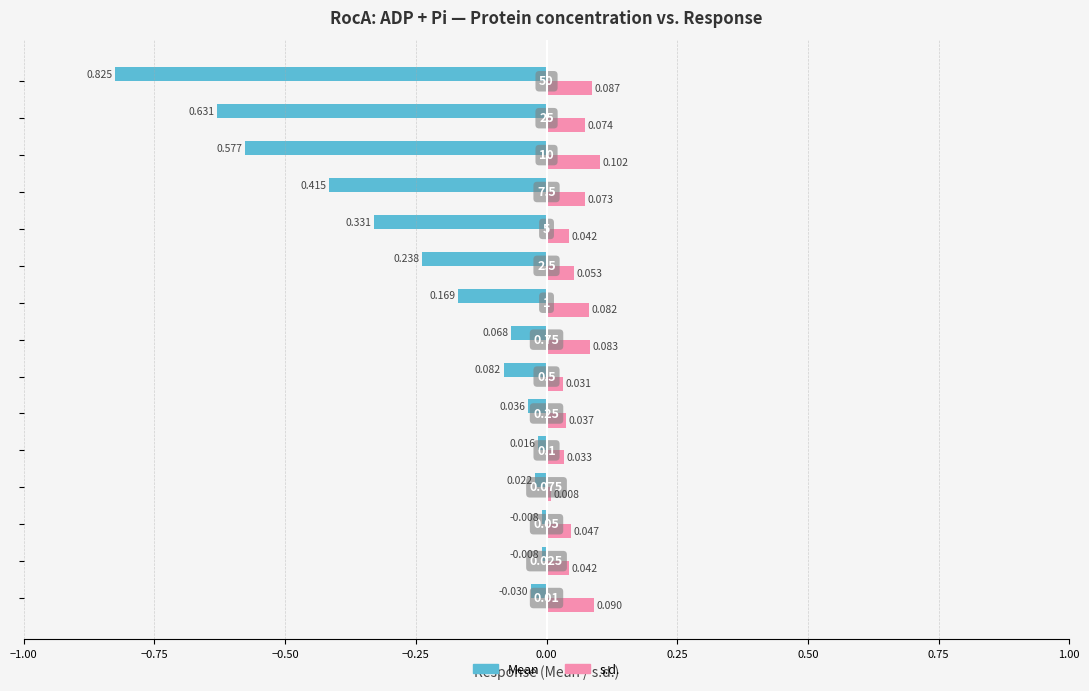

What are all the series names shown in the legend?

Mean, s.d.